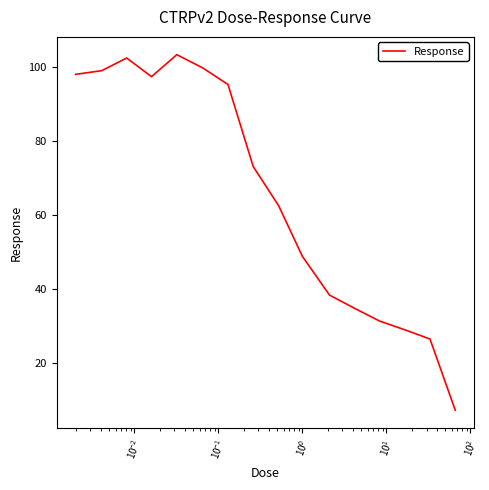

What is the greatest value displayed?

103.2